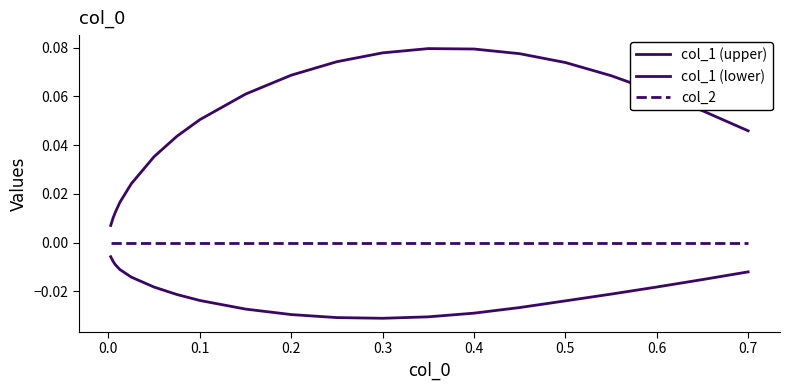

Which series has the largest total across all categories?

col_1 (upper)